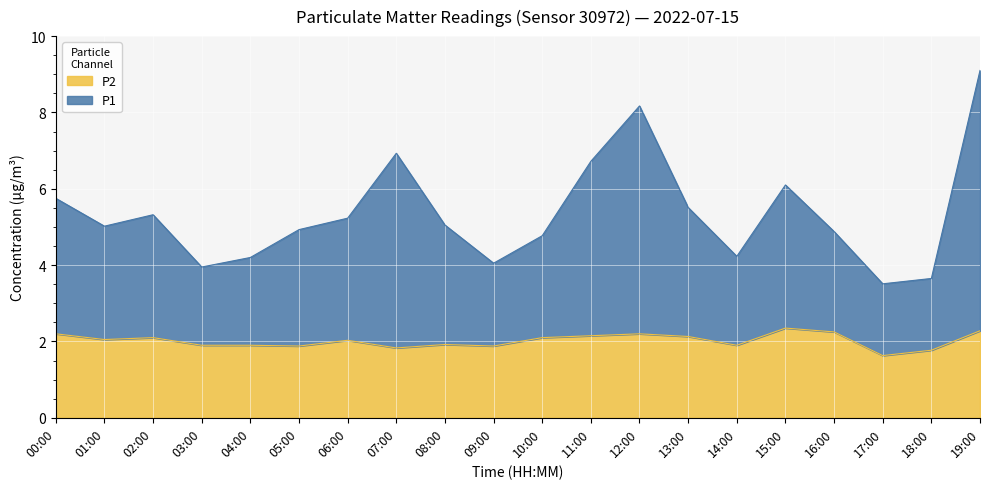

What is the difference between the maximum and second lowest values in the P1 series?

5.4